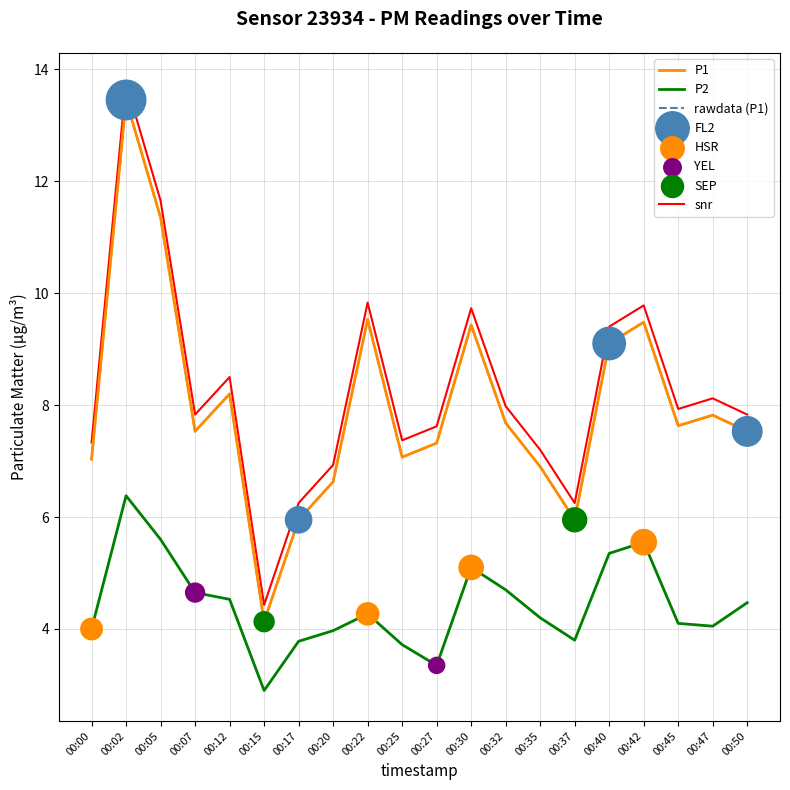

Is this an area chart (filled region under the line)?

No